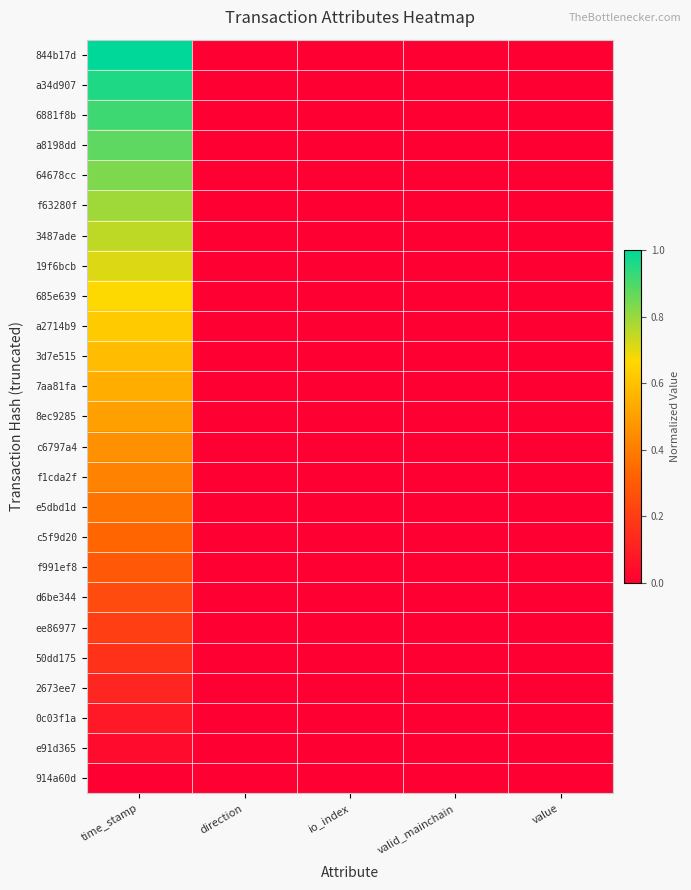

Reading right to left, transcribe all the data shown in this chart.

844b17d: value=0.0	valid_mainchain=0.0	io_index=0.0	direction=0.0	time_stamp=1.0
a34d907: value=0.0	valid_mainchain=0.0	io_index=0.0	direction=0.0	time_stamp=1.0
6881f8b: value=0.0	valid_mainchain=0.0	io_index=0.0	direction=0.0	time_stamp=0.9
a8198dd: value=0.0	valid_mainchain=0.0	io_index=0.0	direction=0.0	time_stamp=0.9
64678cc: value=0.0	valid_mainchain=0.0	io_index=0.0	direction=0.0	time_stamp=0.8
f63280f: value=0.0	valid_mainchain=0.0	io_index=0.0	direction=0.0	time_stamp=0.8
3487ade: value=0.0	valid_mainchain=0.0	io_index=0.0	direction=0.0	time_stamp=0.8
19f6bcb: value=0.0	valid_mainchain=0.0	io_index=0.0	direction=0.0	time_stamp=0.7
685e639: value=0.0	valid_mainchain=0.0	io_index=0.0	direction=0.0	time_stamp=0.7
a2714b9: value=0.0	valid_mainchain=0.0	io_index=0.0	direction=0.0	time_stamp=0.6
3d7e515: value=0.0	valid_mainchain=0.0	io_index=0.0	direction=0.0	time_stamp=0.6
7aa81fa: value=0.0	valid_mainchain=0.0	io_index=0.0	direction=0.0	time_stamp=0.5
8ec9285: value=0.0	valid_mainchain=0.0	io_index=0.0	direction=0.0	time_stamp=0.5
c6797a4: value=0.0	valid_mainchain=0.0	io_index=0.0	direction=0.0	time_stamp=0.5
f1cda2f: value=0.0	valid_mainchain=0.0	io_index=0.0	direction=0.0	time_stamp=0.4
e5dbd1d: value=0.0	valid_mainchain=0.0	io_index=0.0	direction=0.0	time_stamp=0.4
c5f9d20: value=0.0	valid_mainchain=0.0	io_index=0.0	direction=0.0	time_stamp=0.3
f991ef8: value=0.0	valid_mainchain=0.0	io_index=0.0	direction=0.0	time_stamp=0.3
d6be344: value=0.0	valid_mainchain=0.0	io_index=0.0	direction=0.0	time_stamp=0.2
ee86977: value=0.0	valid_mainchain=0.0	io_index=0.0	direction=0.0	time_stamp=0.2
50dd175: value=0.0	valid_mainchain=0.0	io_index=0.0	direction=0.0	time_stamp=0.2
2673ee7: value=0.0	valid_mainchain=0.0	io_index=0.0	direction=0.0	time_stamp=0.1
0c03f1a: value=0.0	valid_mainchain=0.0	io_index=0.0	direction=0.0	time_stamp=0.1
e91d365: value=0.0	valid_mainchain=0.0	io_index=0.0	direction=0.0	time_stamp=0.0
914a60d: value=0.0	valid_mainchain=0.0	io_index=0.0	direction=0.0	time_stamp=0.0